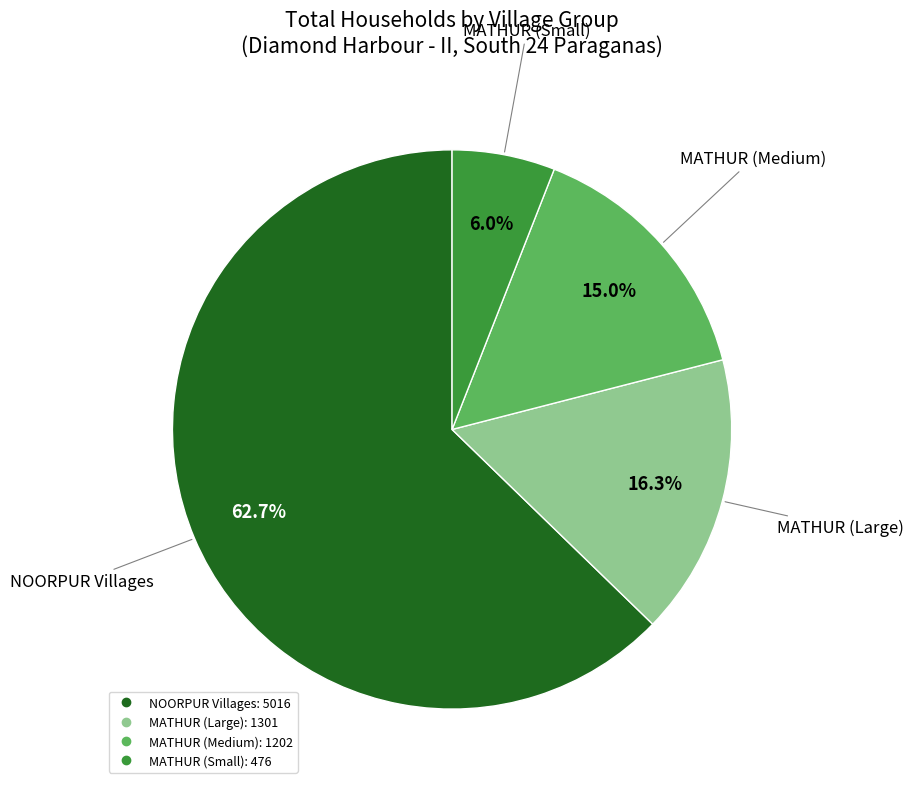

Is there a majority slice in this chart?

Yes